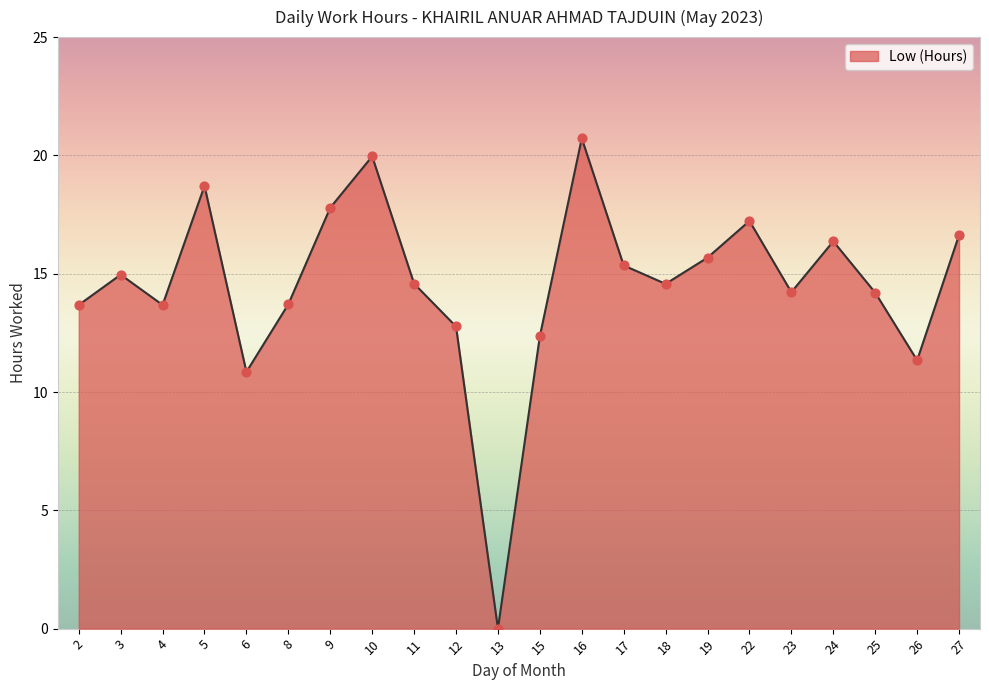

What is the change in value from 15 to 22?

+4.9